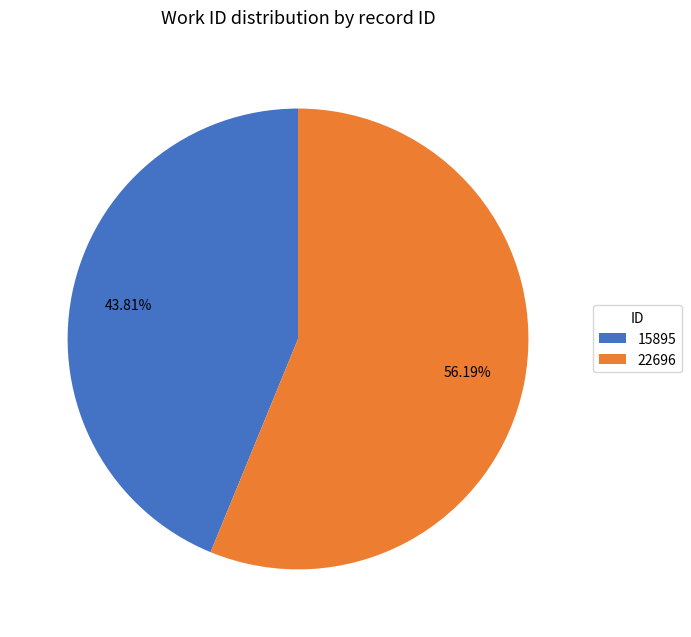

To the nearest percent, what is the average slice percentage?

50%